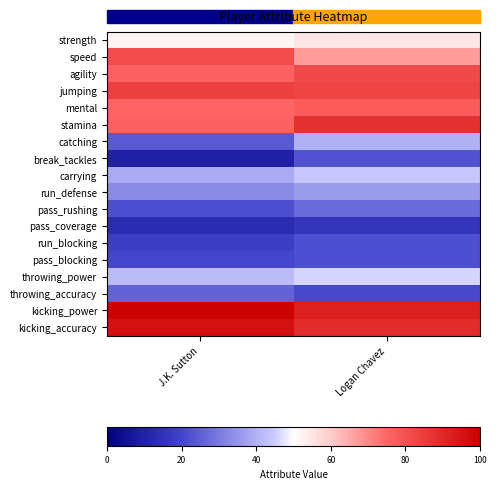

List the series in order of their peak value, highest first.

kicking_power, kicking_accuracy, stamina, jumping, agility, speed, mental, strength, throwing_power, carrying, catching, run_defense, pass_rushing, throwing_accuracy, break_tackles, run_blocking, pass_blocking, pass_coverage